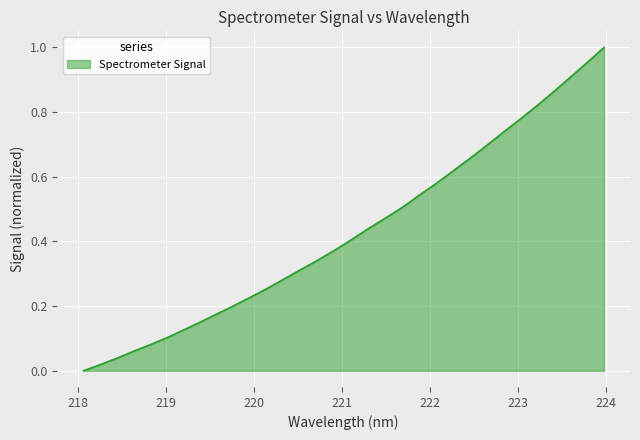

Is this an area chart (filled region under the line)?

Yes